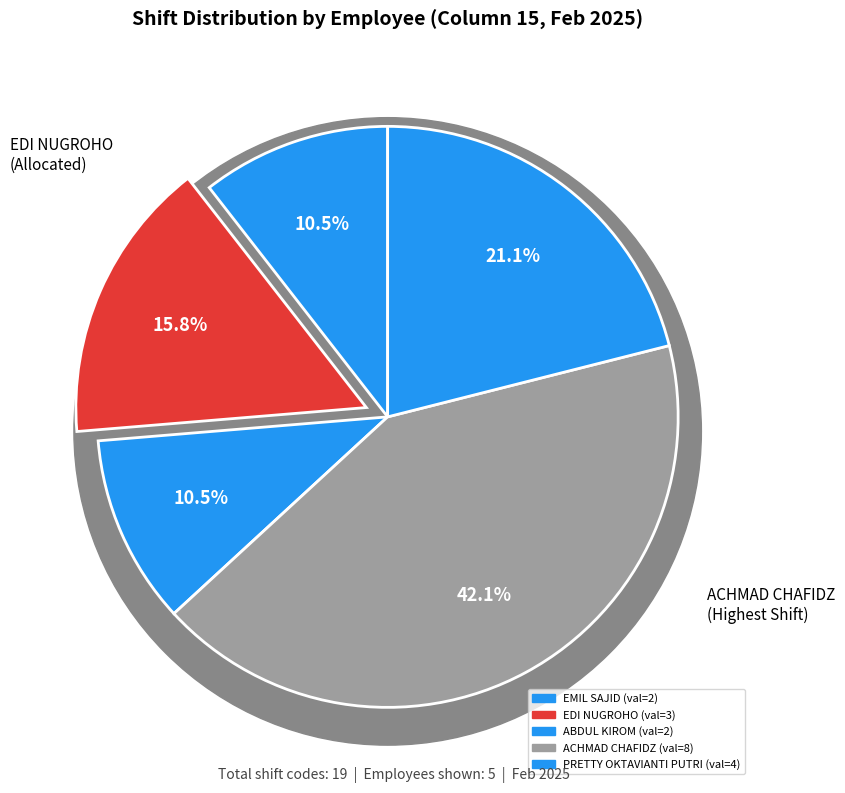

To the nearest percent, what is the difference between the EDI NUGROHO and ACHMAD CHAFIDZ slice percentages?

26%